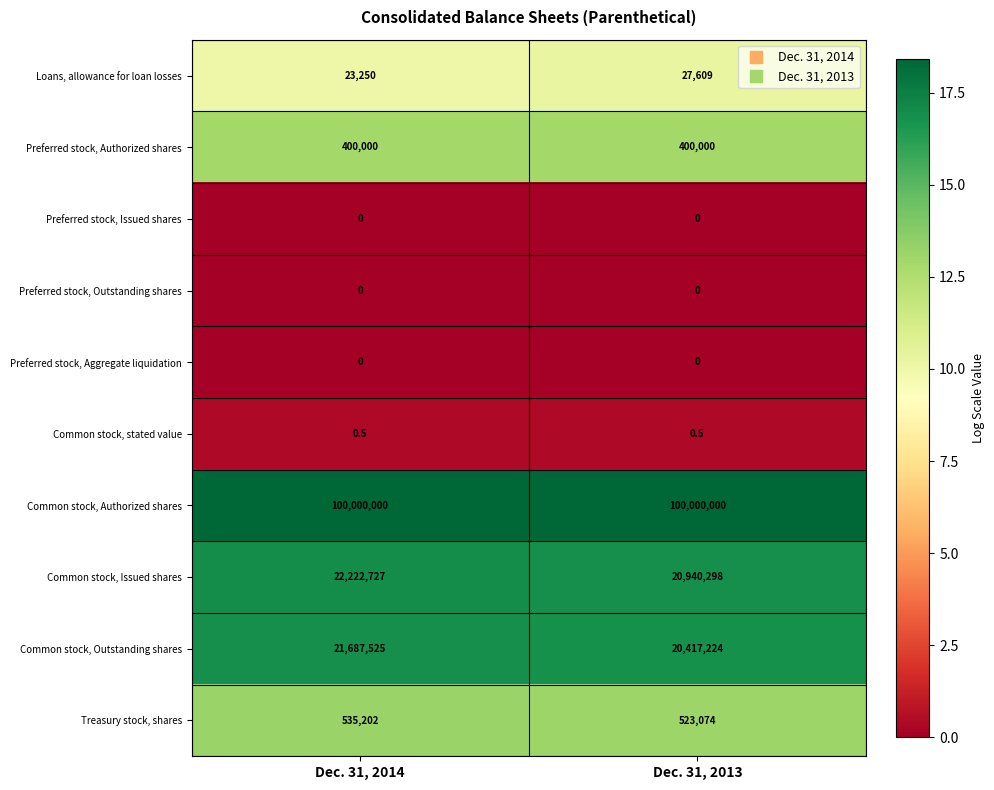

What is the maximum value shown in the chart?

100000000.0